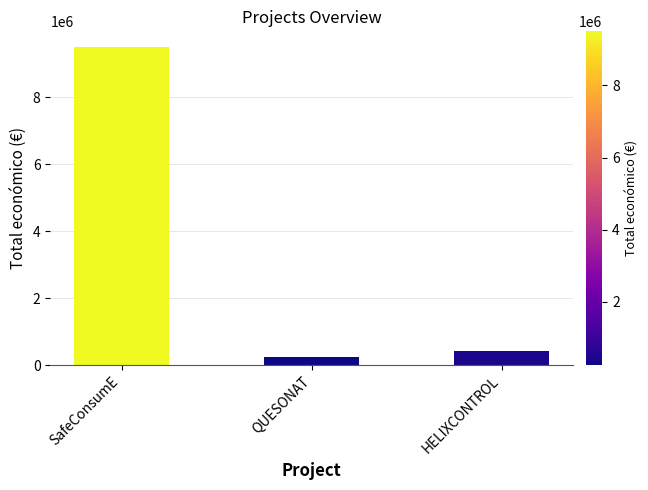

True or false: the data shows 250000 at QUESONAT.

True